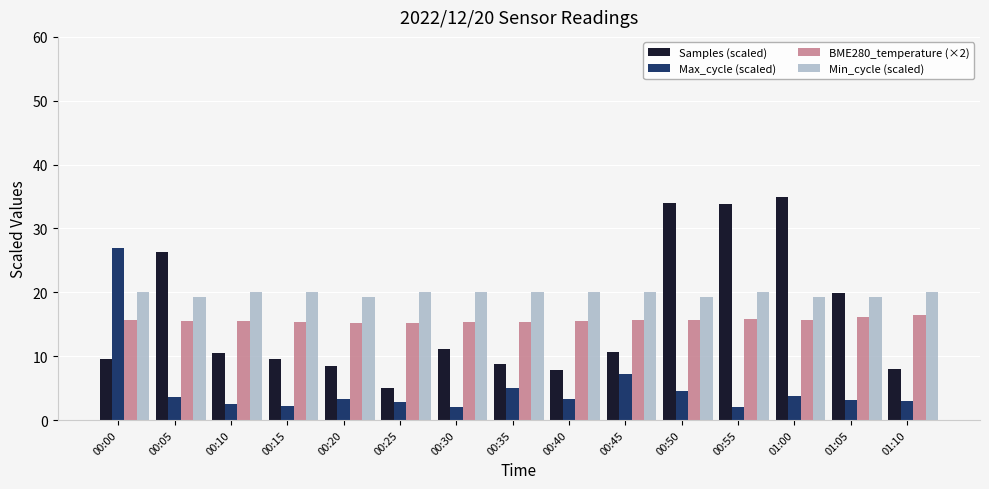

At which label does Samples (scaled) reach its minimum?

00:25